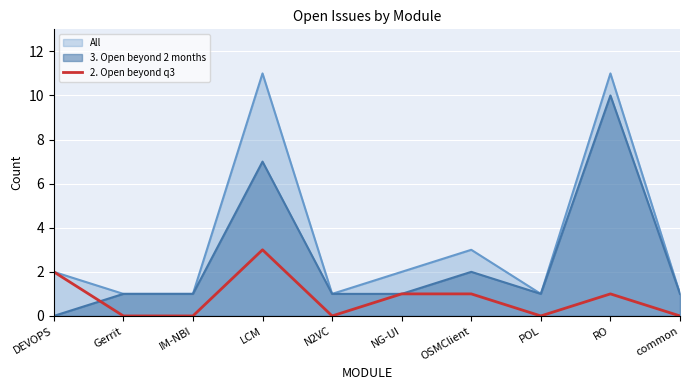

How many data points are less than 1?

5